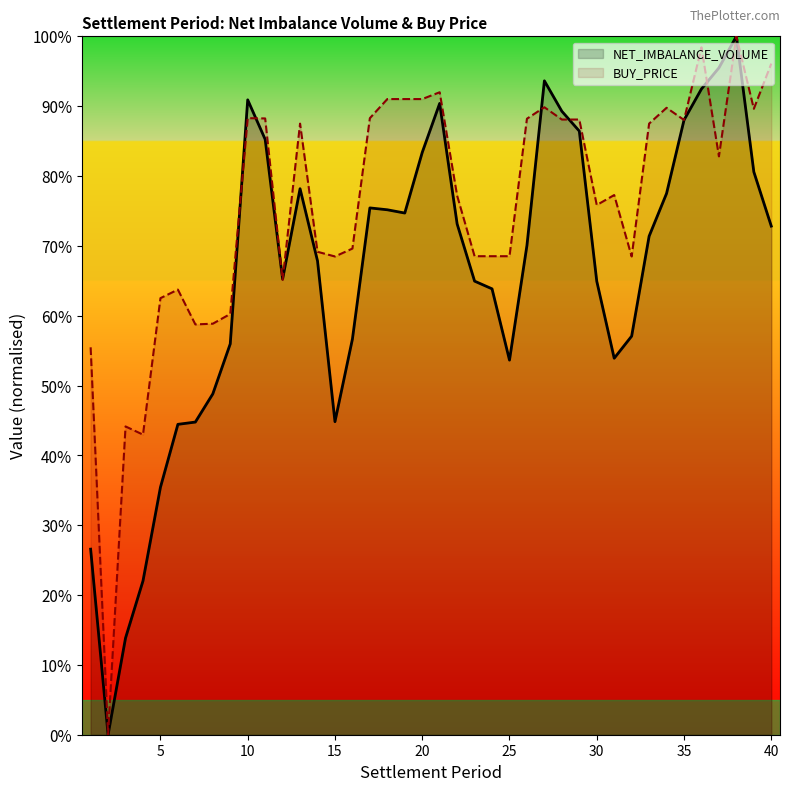

What is the approximate value of BUY_PRICE at 20?

91.0